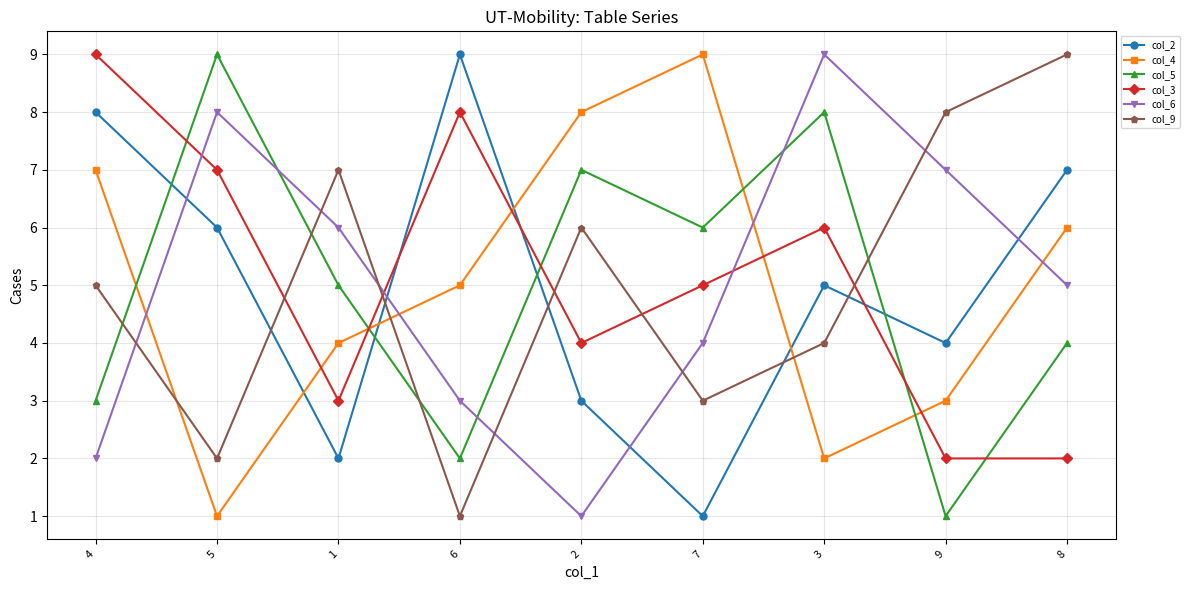

Is the value of col_6 at 1 greater than the value of col_9 at 1?

No